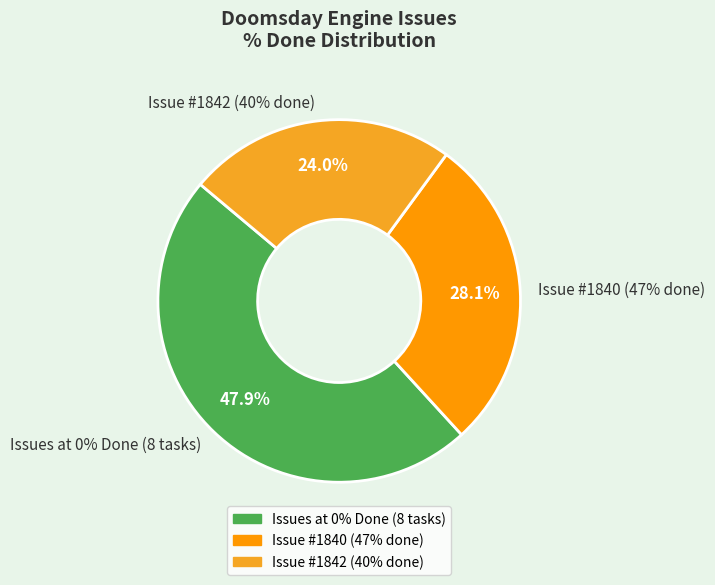

The 1500 slice represents 9% of the pie. True or false?

False